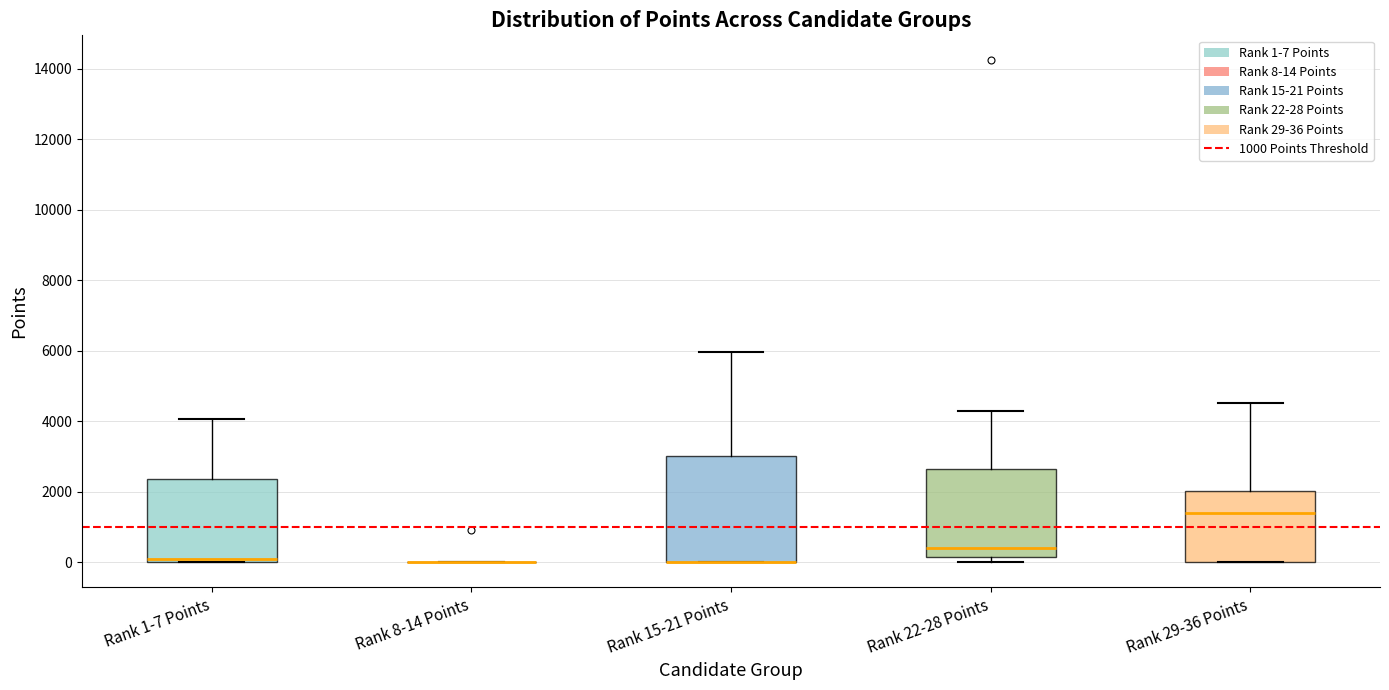

Reading left to right, transcribe this box plot: for each box, give where its median line is, the range the box spans, and where its two whiskers end, as read against the y-axis. The values are not printed on the chart, so give them approximately, as read against the axis.

Rank 1-7 Points: median 0 (just above the box's lower edge), box 0 to 2400, whiskers 0 to 4000
Rank 8-14 Points: box collapsed to a line at 0, whiskers 0 to 0
Rank 15-21 Points: median 0 (drawn on the box's lower edge), box 0 to 3000, whiskers 0 to 6000
Rank 22-28 Points: median 400, box 200 to 2600, whiskers 0 to 4200
Rank 29-36 Points: median 1400, box 0 to 2000, whiskers 0 to 4600